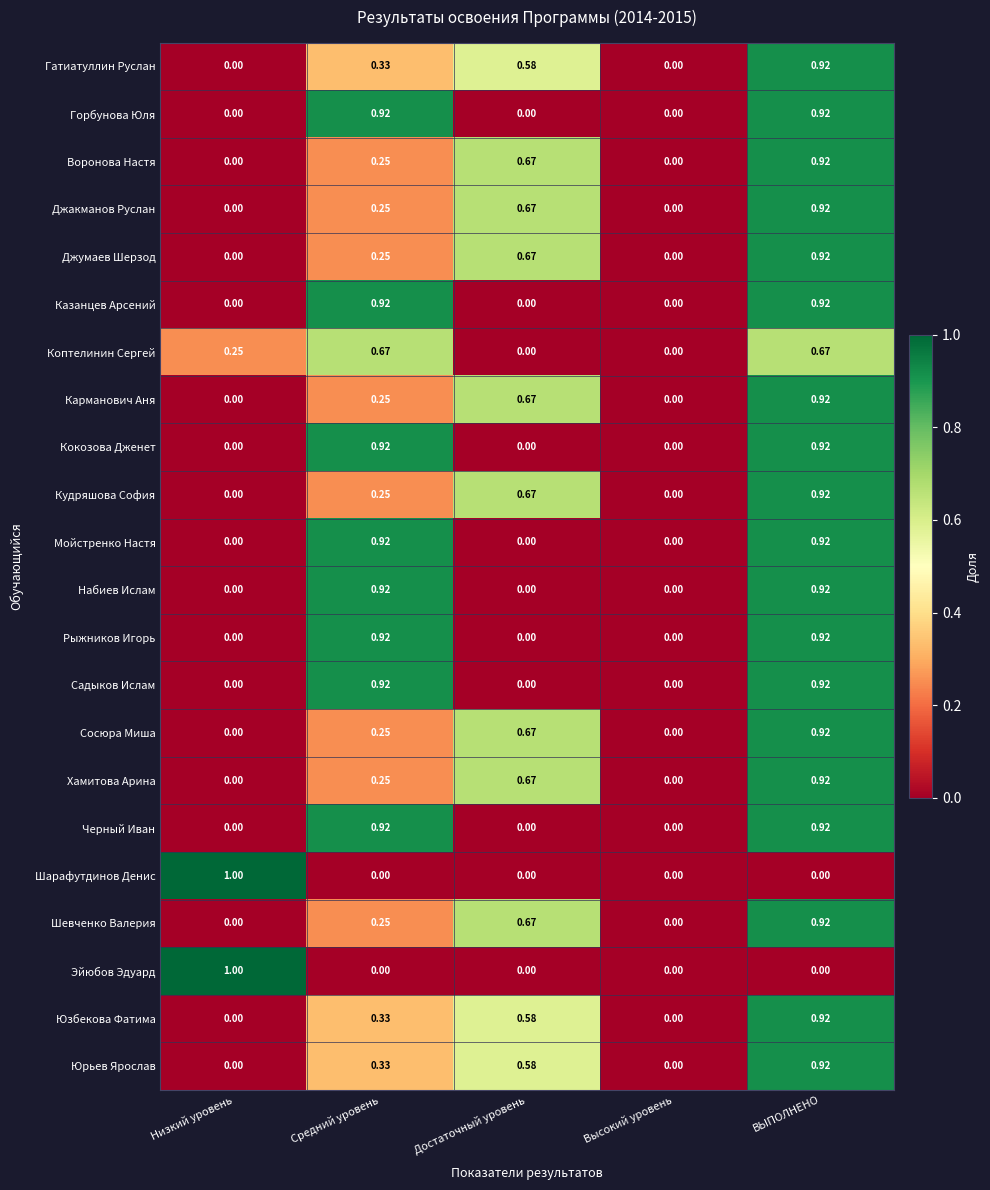

What is the total value across all series at Средний уровень?

11.0